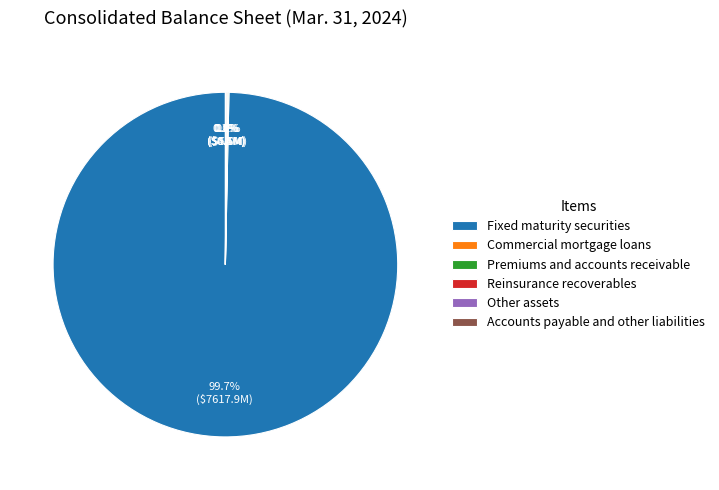

What is the majority slice?

Fixed maturity securities